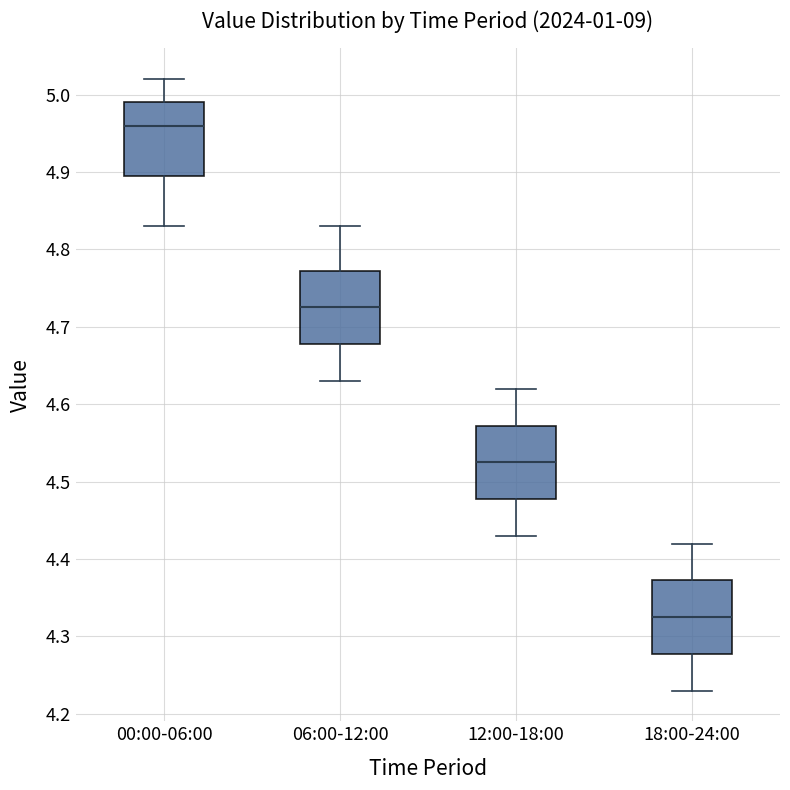

Which box's median line is the lowest?

18:00-24:00